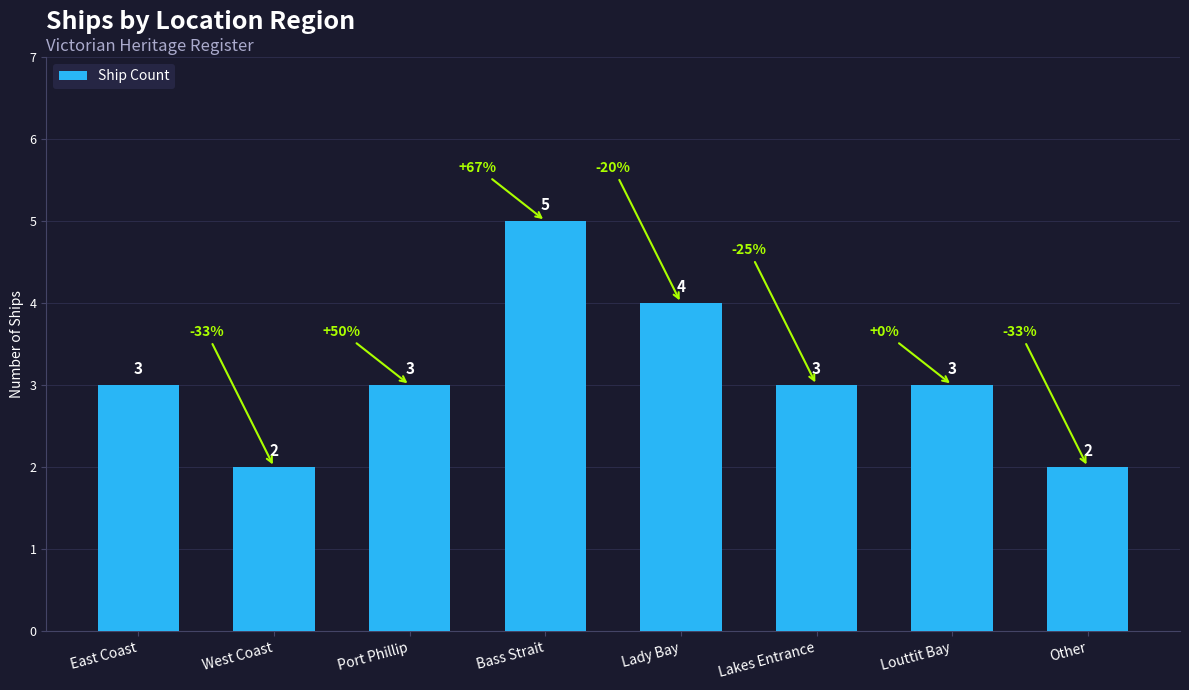

What is the change in value from Port Phillip to Bass Strait?

+2